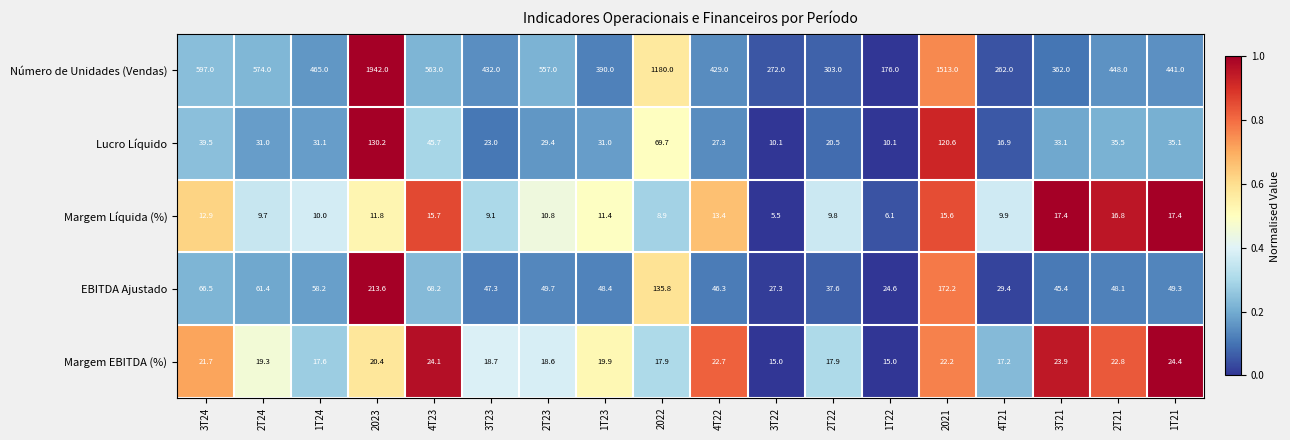

Is it true that Margem Líquida (%) equals 13.2 at 1T24?

False